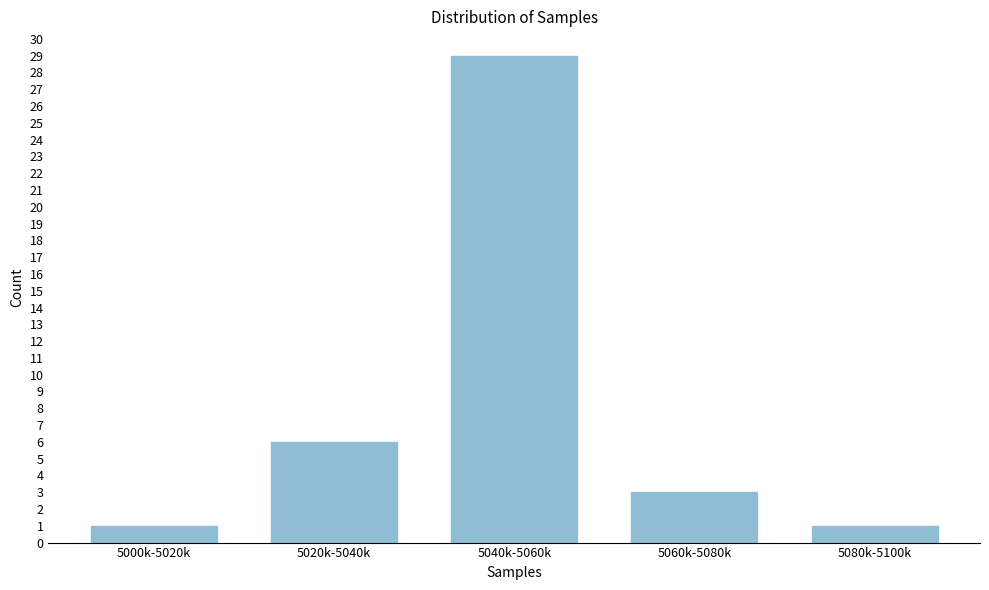

Reading left to right, extract all data points from this chart.

1	6	29	3	1